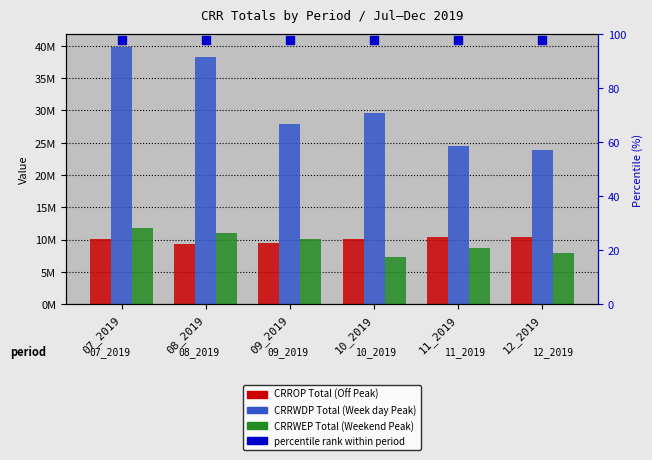

At which label does CRRWDP Total (Week day Peak) reach its minimum?

12_2019